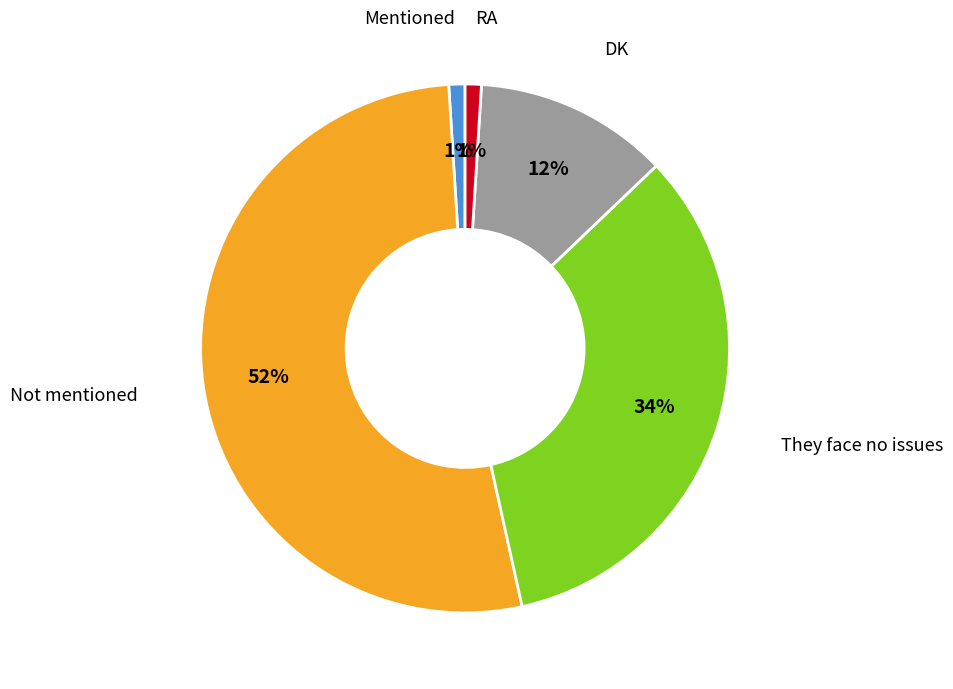

To the nearest percent, what is the combined percentage of RA and Not mentioned?

53%